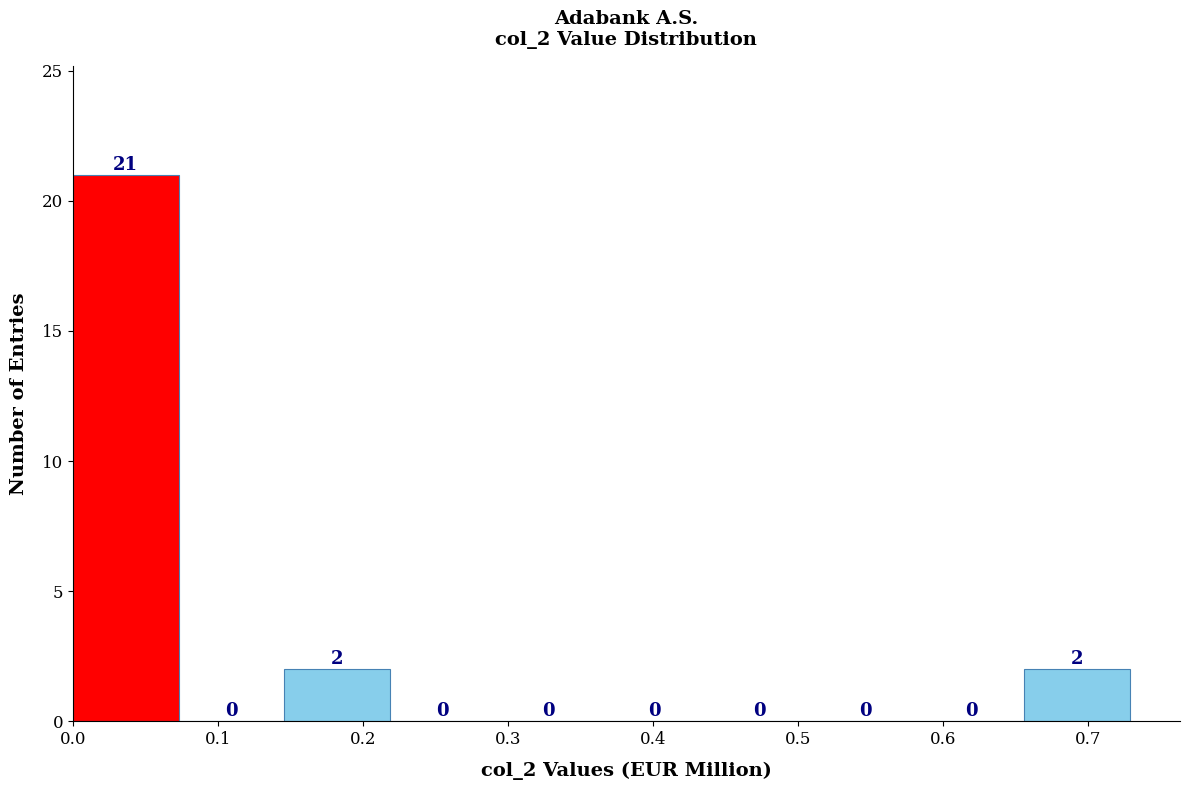

Over which range of the x-axis is the bar tallest?

0.00 to 0.07